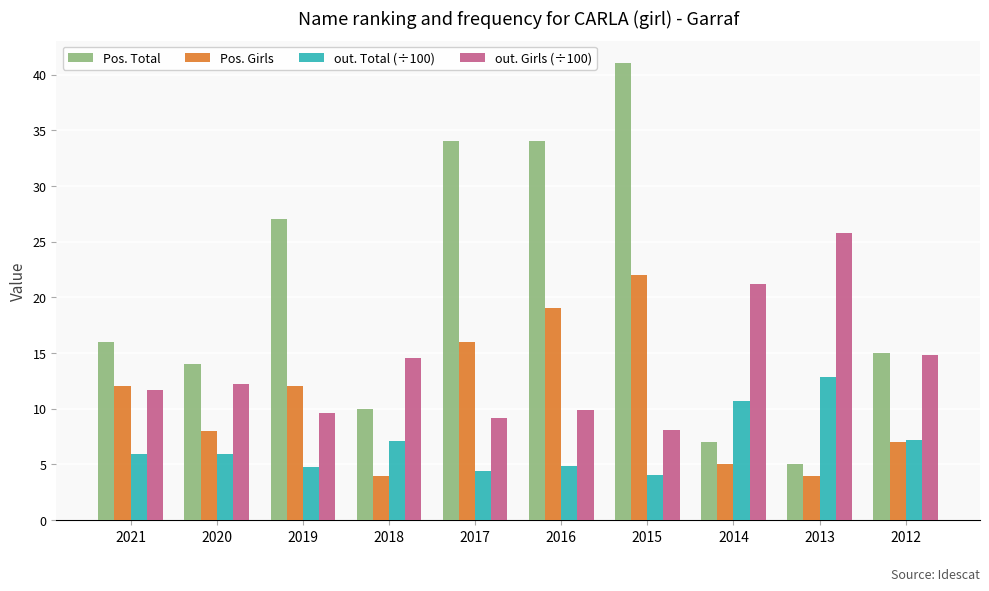

List the series in order of their overall mean, highest first.

Pos. Total, out. Girls (÷100), Pos. Girls, out. Total (÷100)